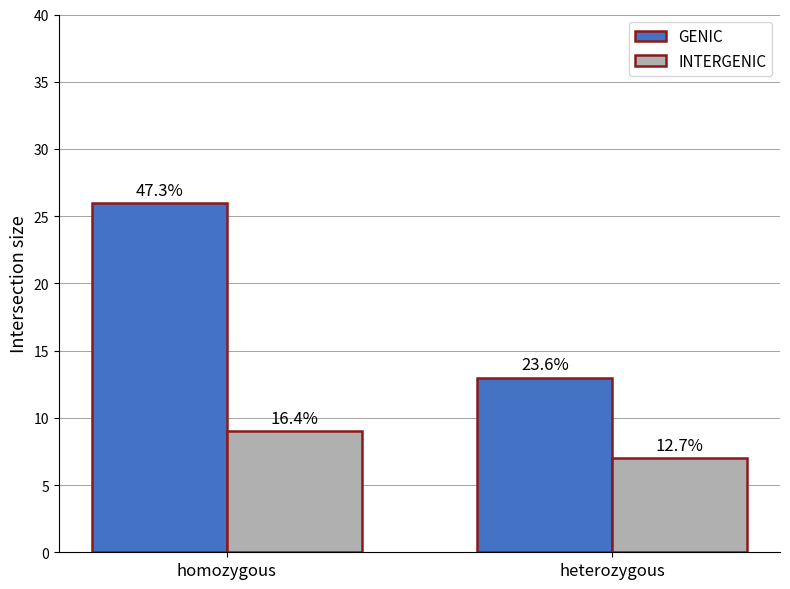

What is the difference between the GENIC values at homozygous and heterozygous?

13